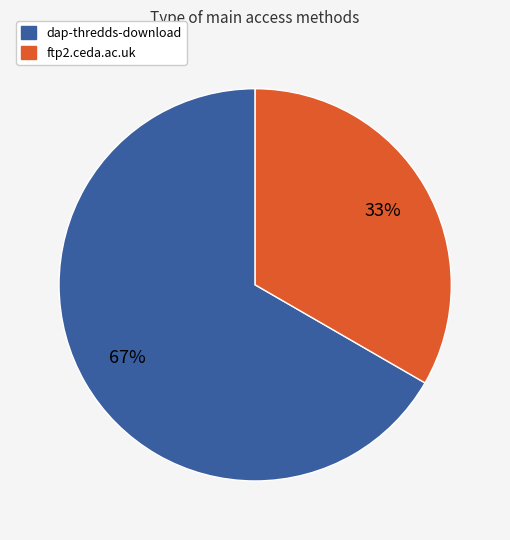

What is the majority slice?

dap-thredds-download